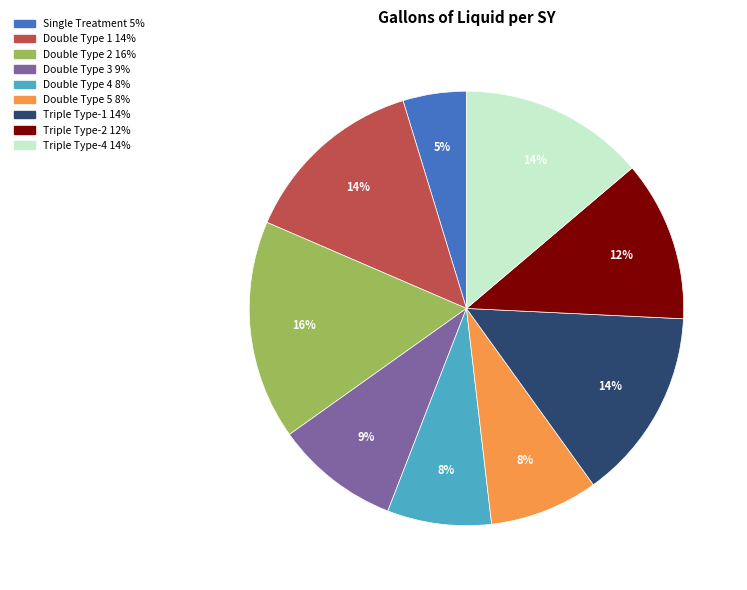

True or false: Triple Type-4 accounts for 20% of the total.

False